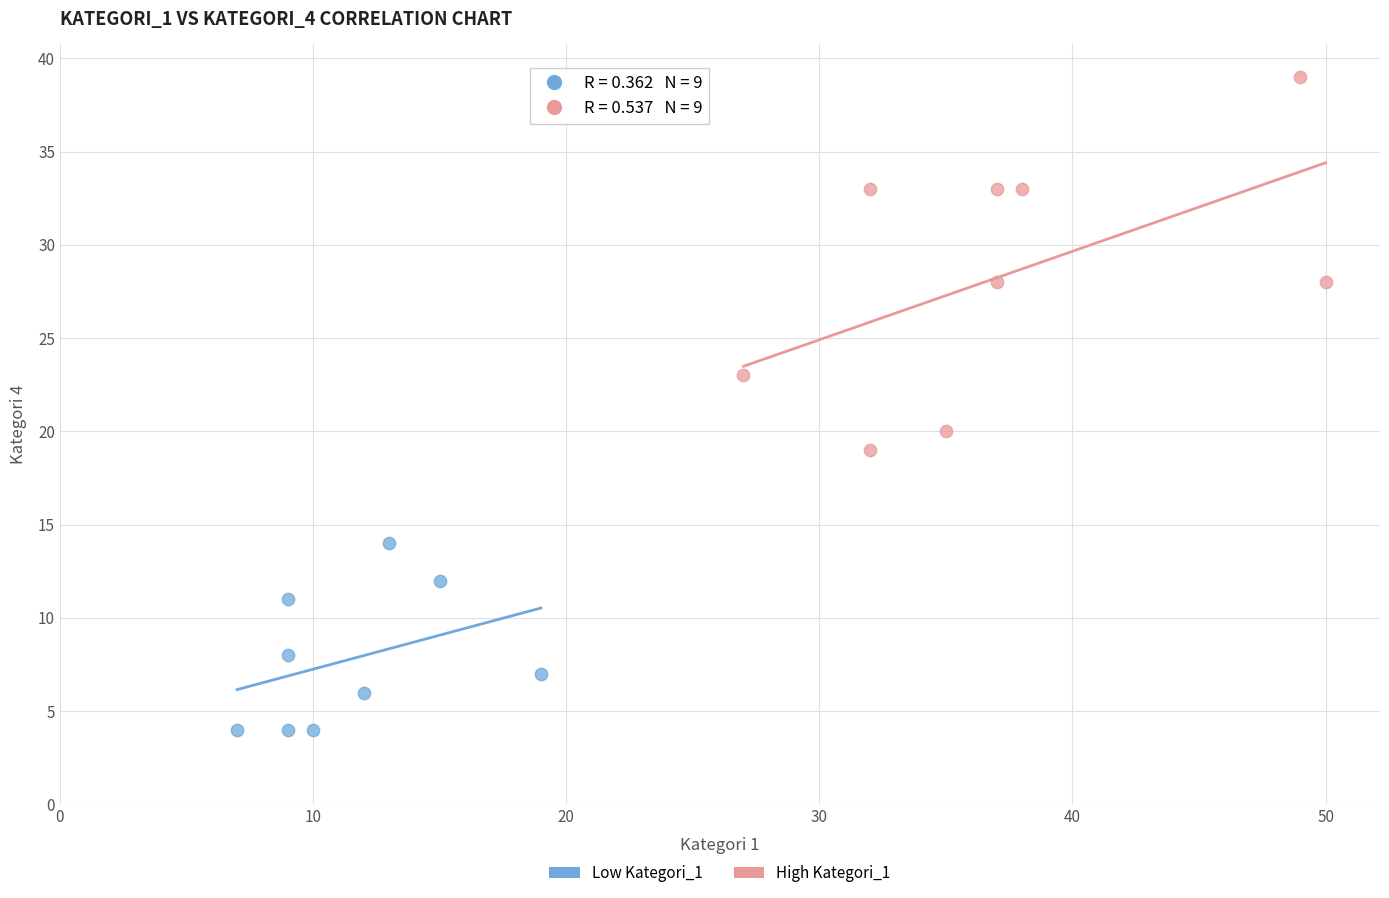

Which series has the largest Y range (max minus min)?

High Kategori_1